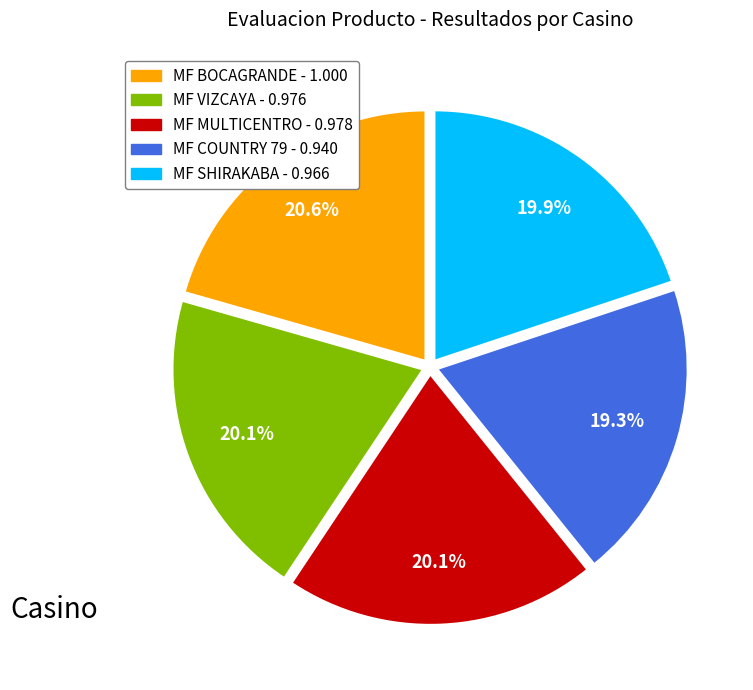

Between MF SHIRAKABA and MF BOCAGRANDE, which is larger?

MF BOCAGRANDE